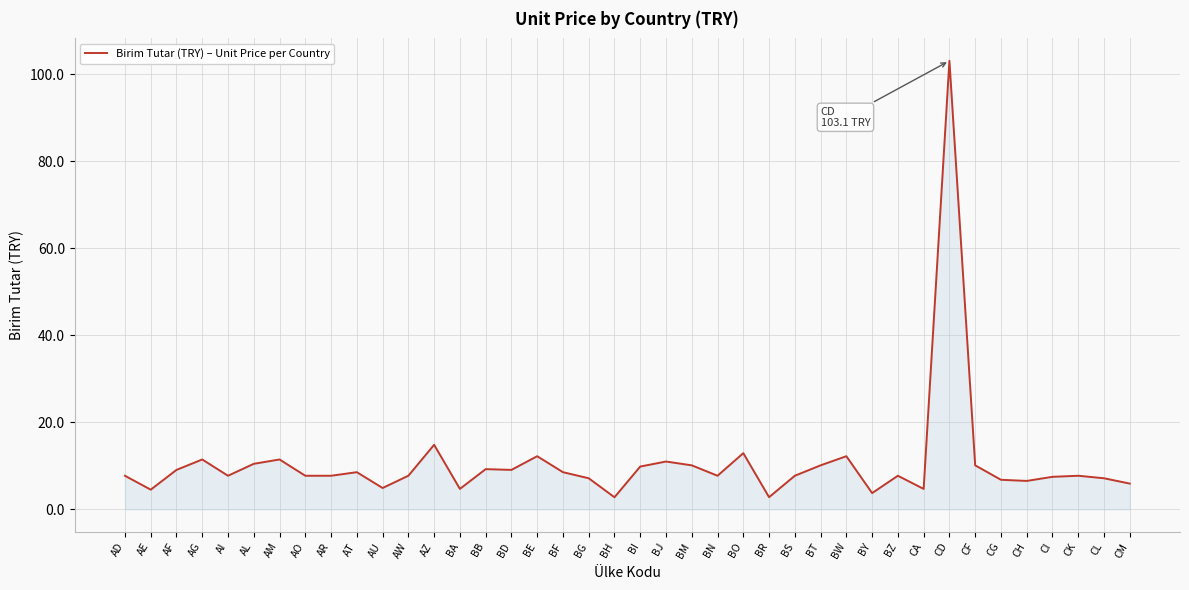

What is the greatest value displayed?

103.1